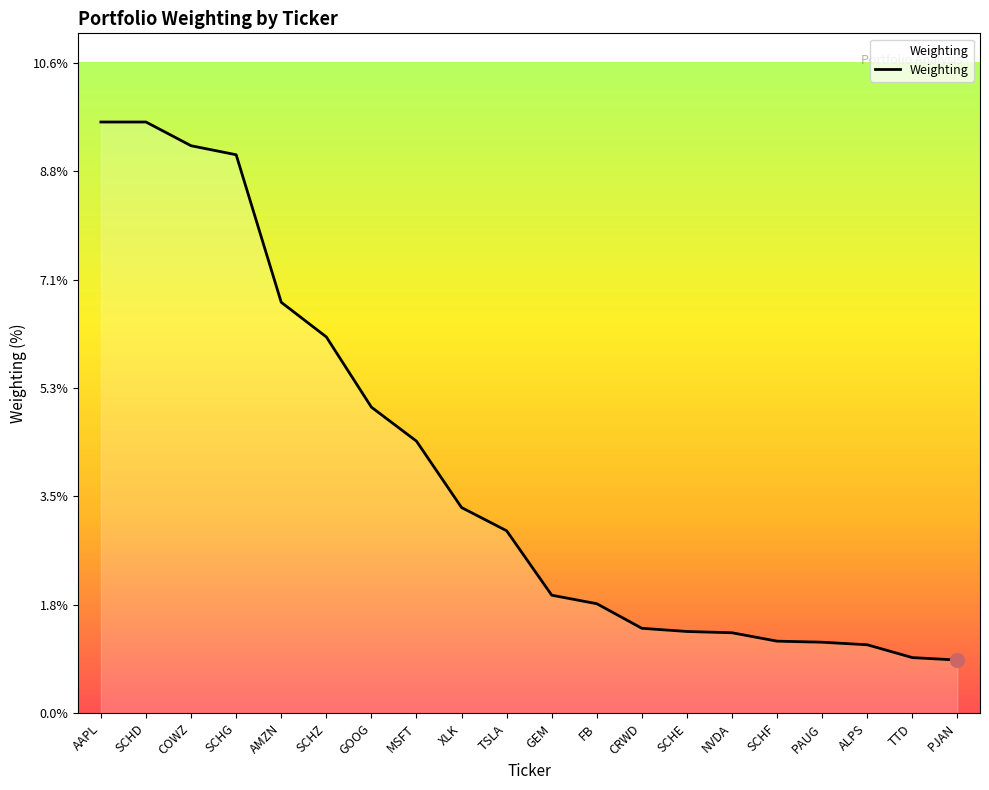

What is the greatest value displayed?

9.6